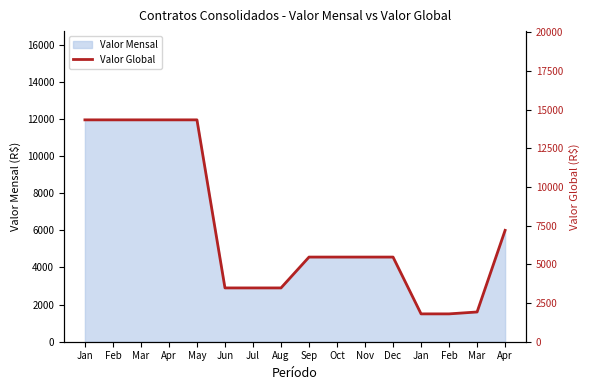

How many lines are shown in the chart?

1